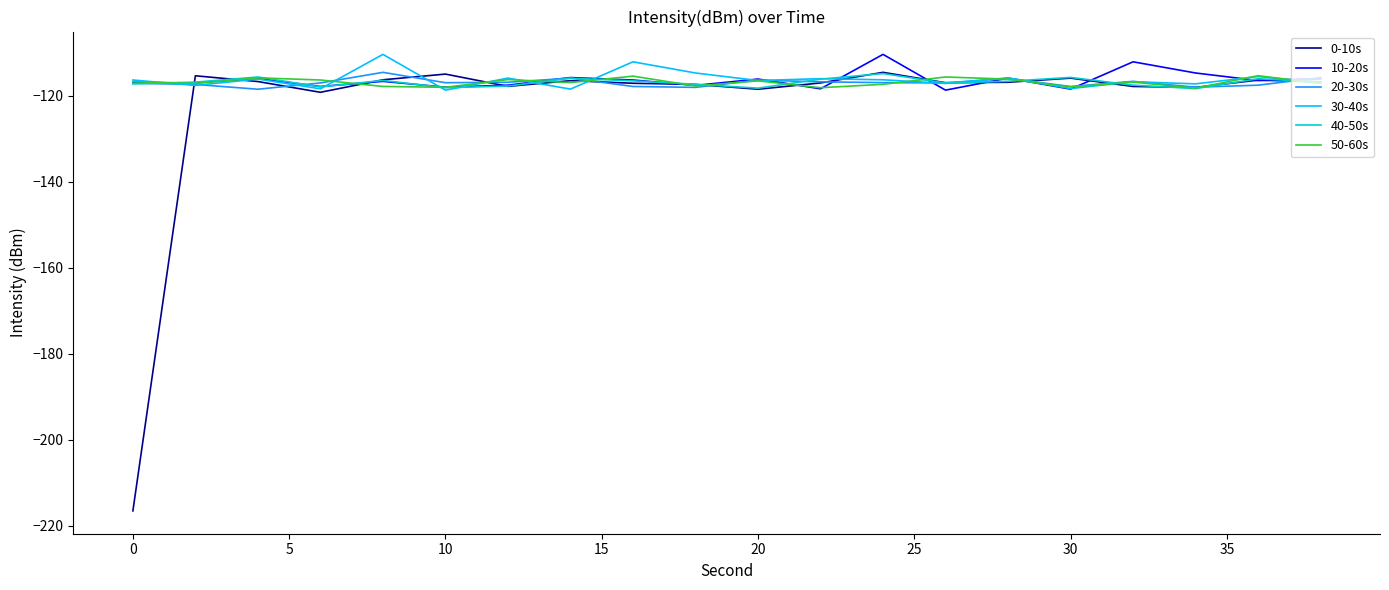

Which series has the widest spread of values?

0-10s